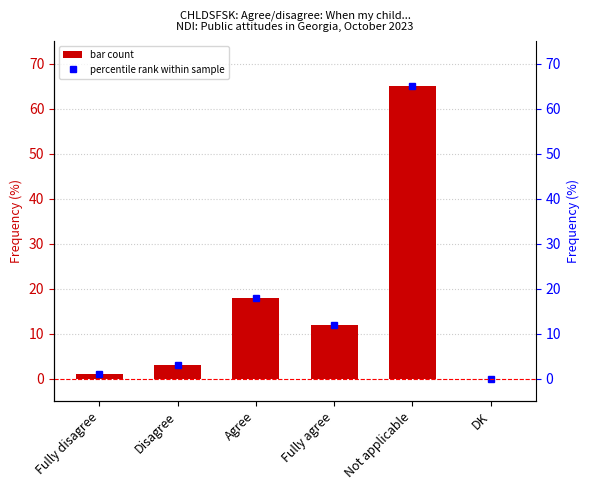

Count the number of categories in the chart.

6